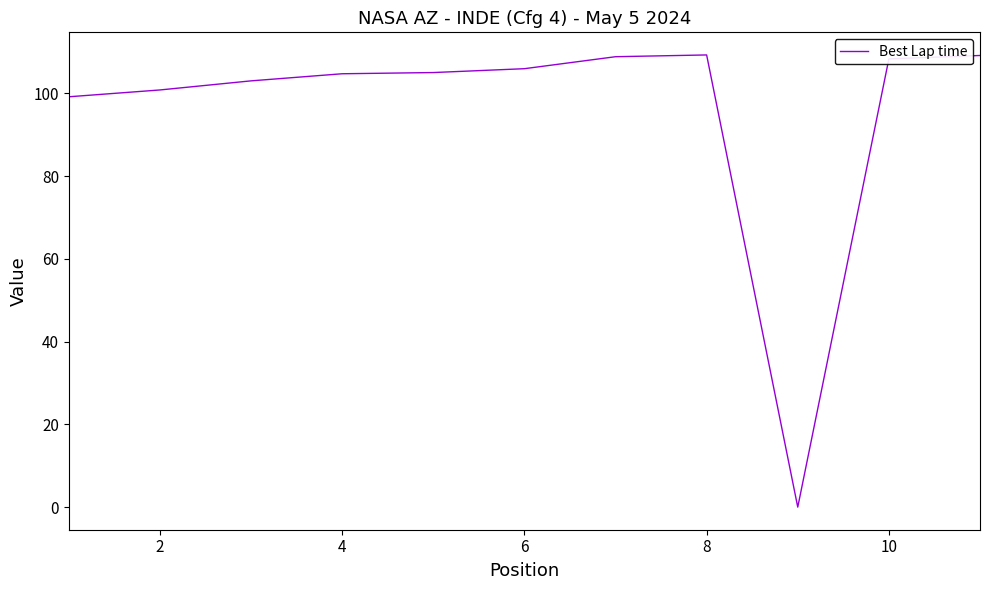

Does the chart display data point markers on the line(s)?

No